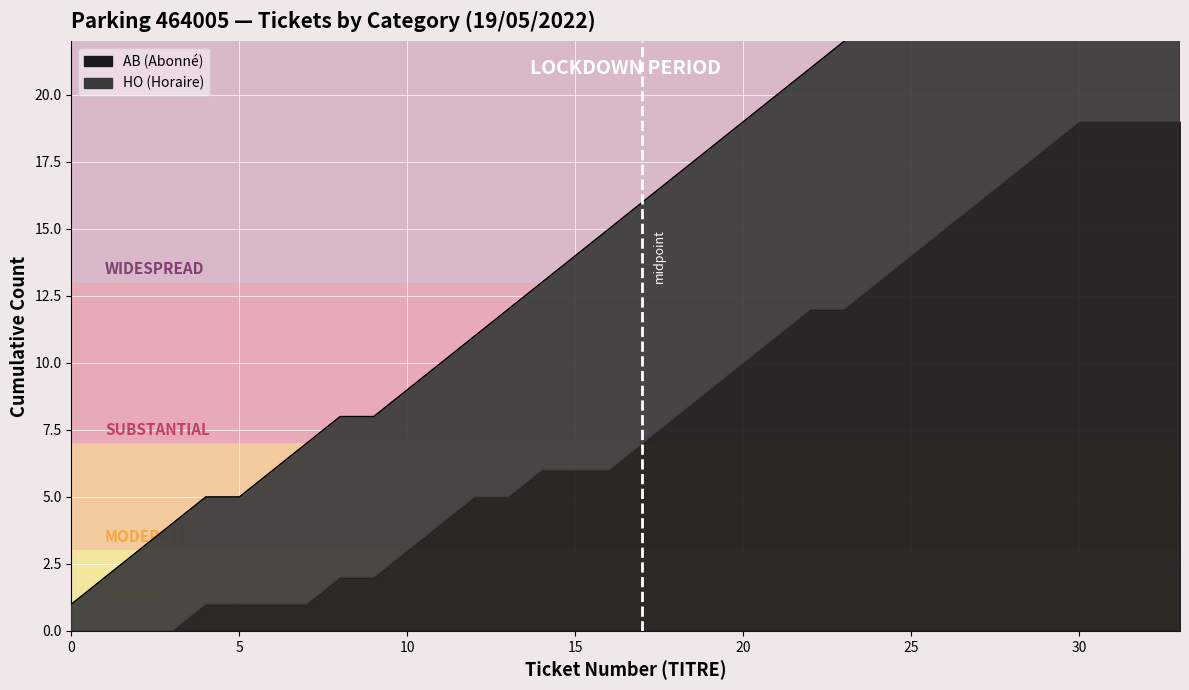

Reading left to right, list all the values displayed in this chart.

1	2	3	4	5	5	6	7	8	8	9	10	11	12	13	14	15	16	17	18	19	20	21	22	23	24	25	26	27	28	29	30	31	32